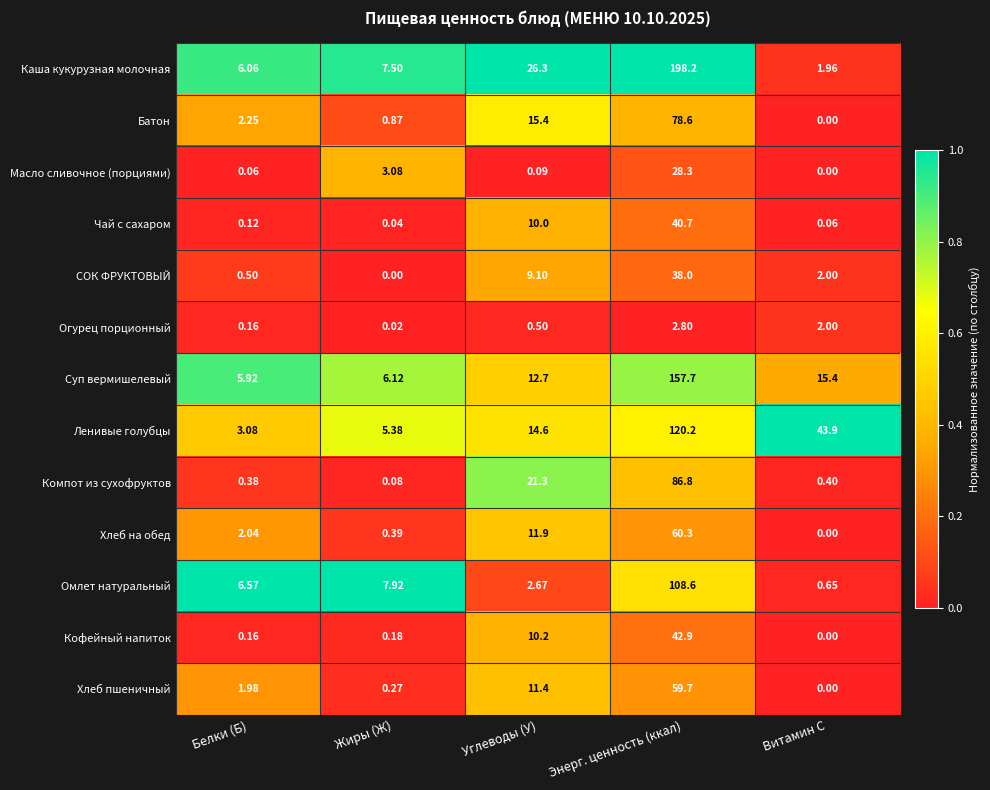

Where is Хлеб на обед nearest to the value 30?

Углеводы (У)